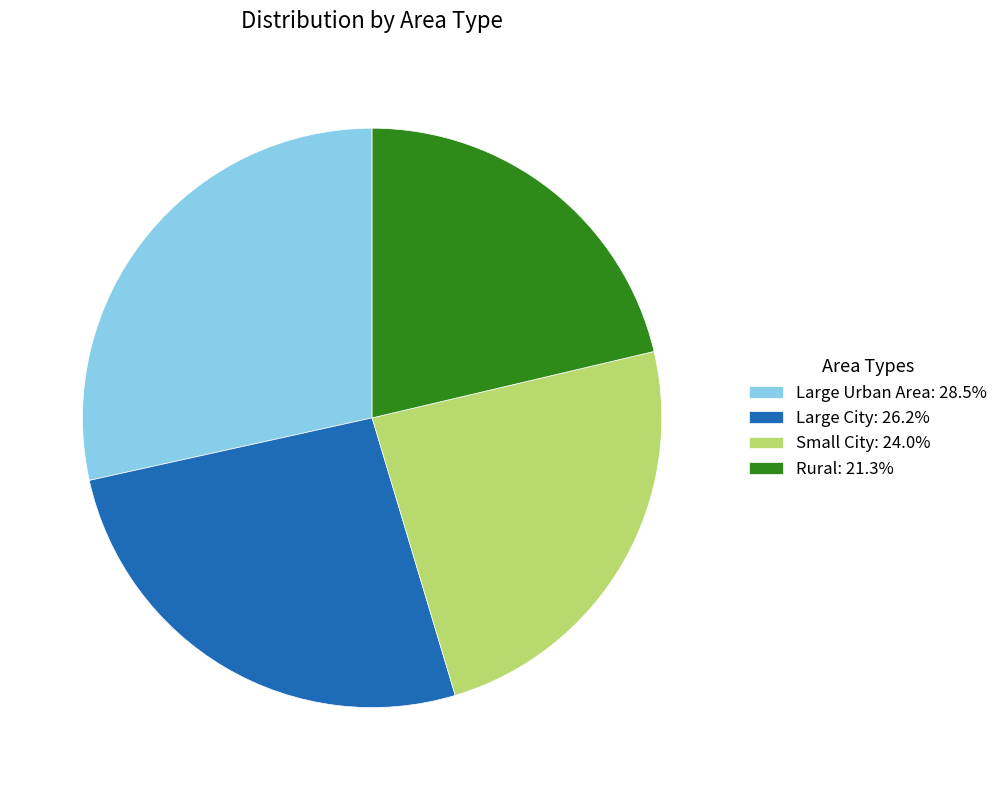

Do Rural: 21.3% and Large City: 26.2% together represent more than half of the pie?

No